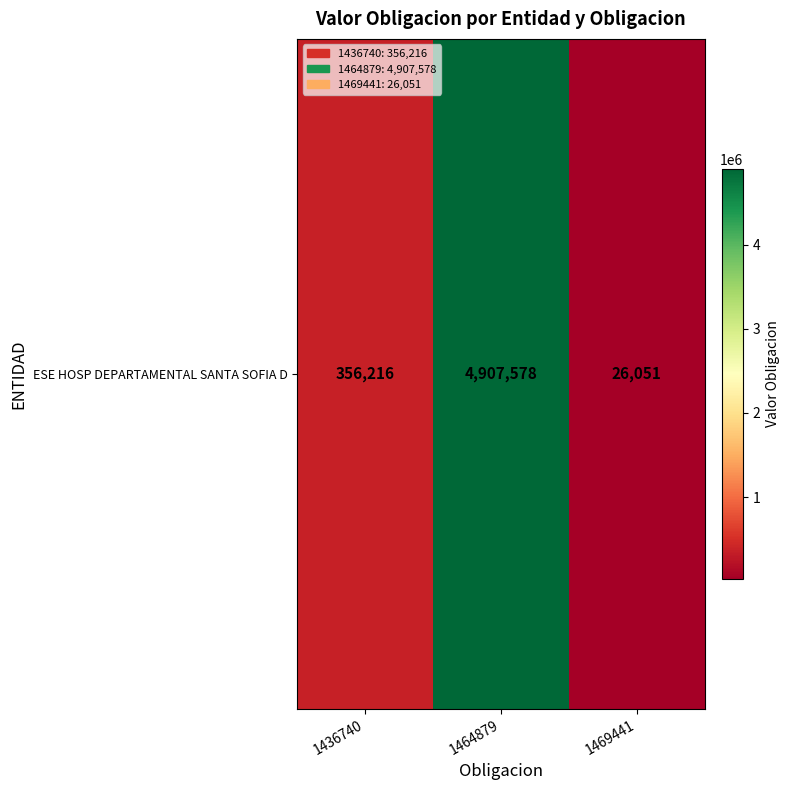

What value does the data have at 1464879, to the nearest 50?

4907600